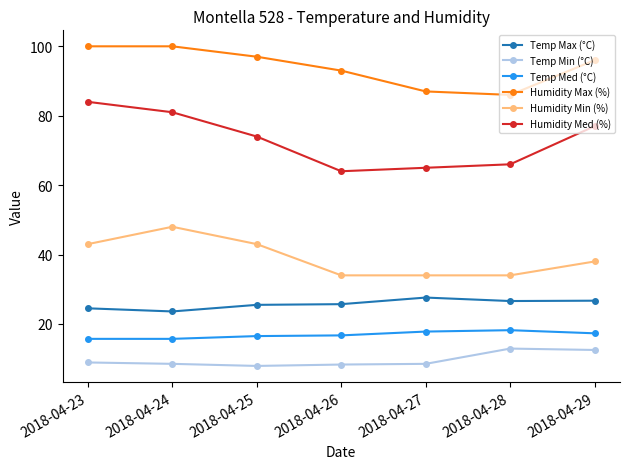

What is the minimum value for Humidity Max (%)?

86.0